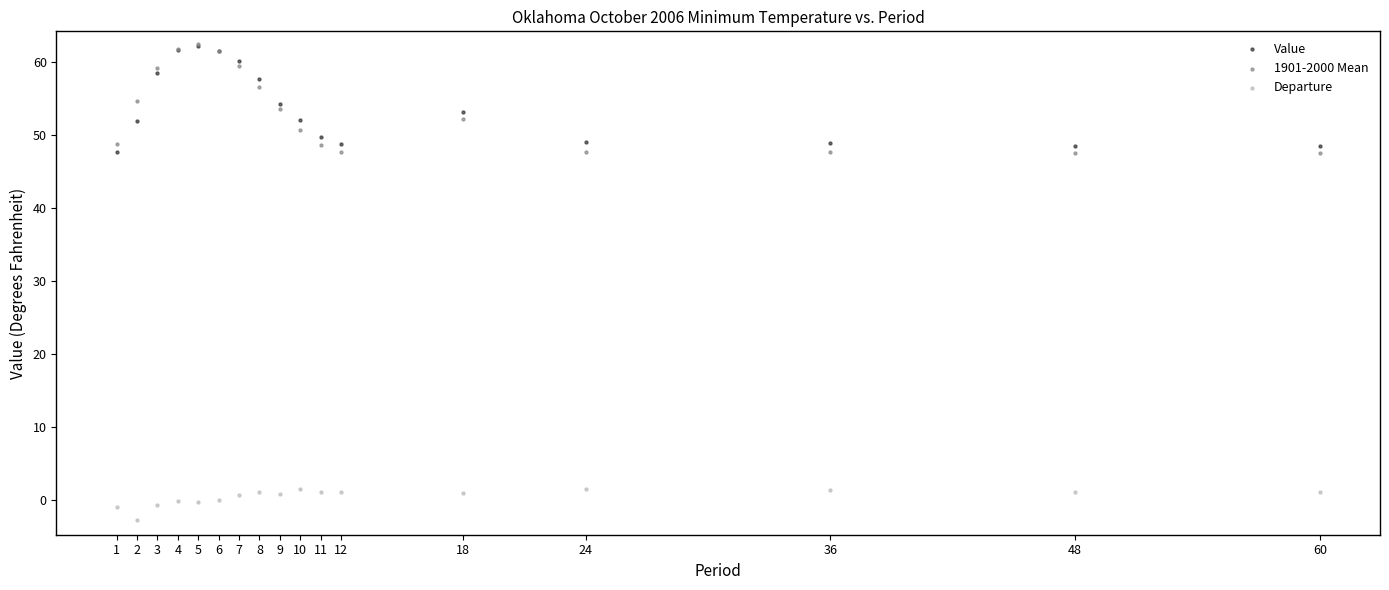

What are all the series names shown in the legend?

Value, 1901-2000 Mean, Departure